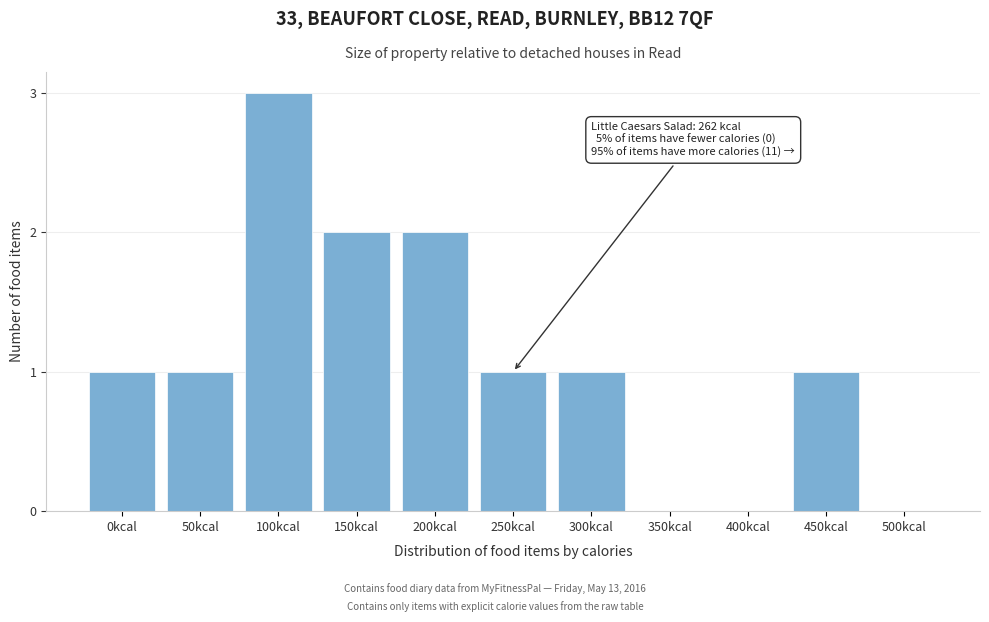

Reading right to left, transcribe all the data shown in this chart.

500kcal=0	450kcal=1	400kcal=0	350kcal=0	300kcal=1	250kcal=1	200kcal=2	150kcal=2	100kcal=3	50kcal=1	0kcal=1